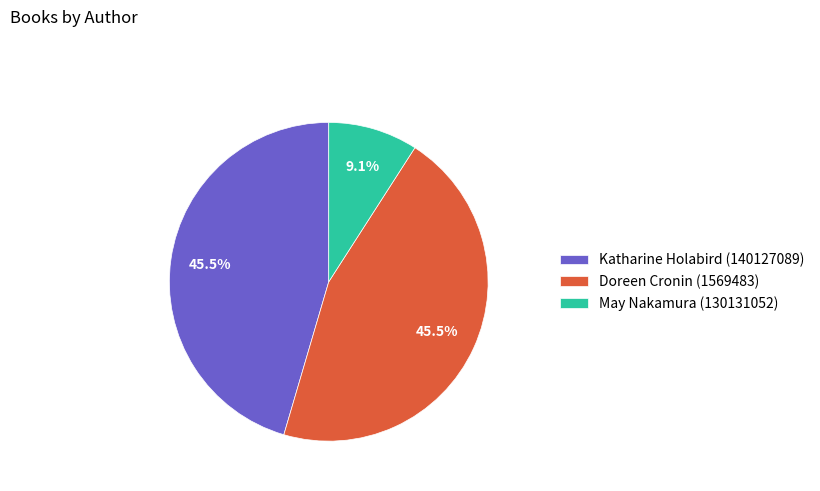

What percentage is the May Nakamura (130131052) slice, to the nearest percent?

9%